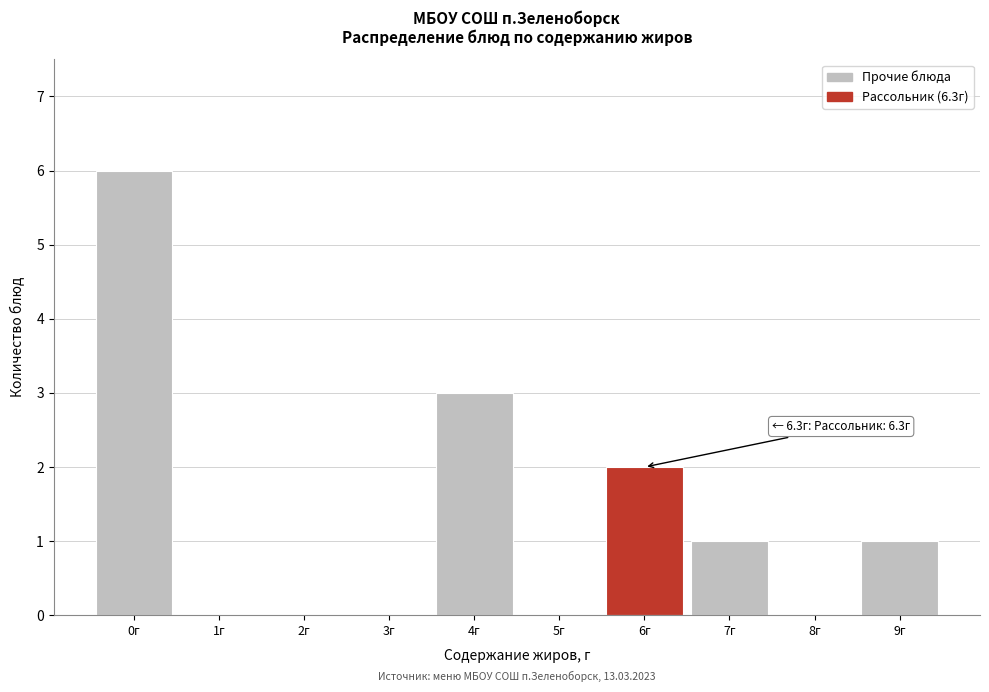

Reading left to right, list all the values displayed in this chart.

0г=6	1г=0	2г=0	3г=0	4г=3	5г=0	6г=2	7г=1	8г=0	9г=1